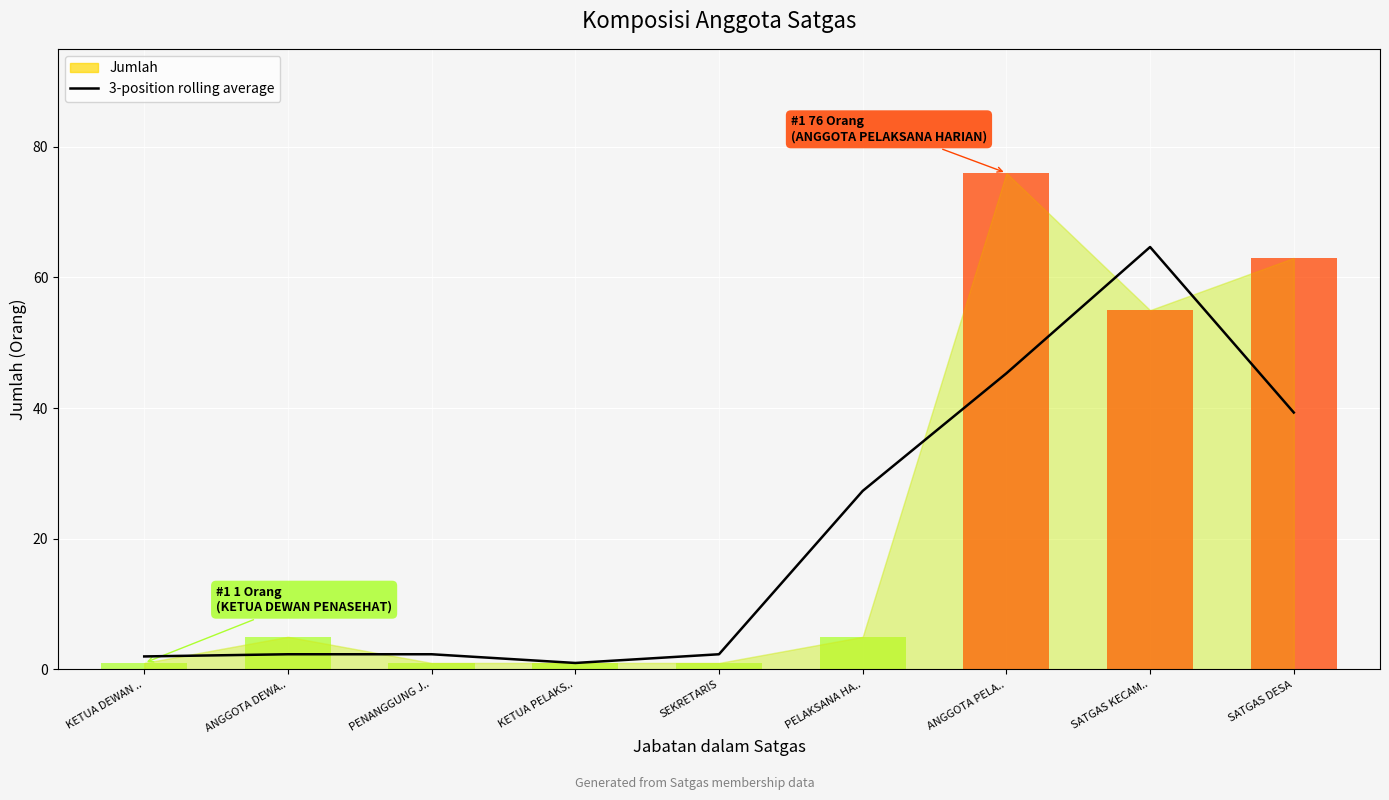

Reading right to left, extract all data points from this chart.

SATGAS DESA=39.3	SATGAS KECAM..=64.7	ANGGOTA PELA..=45.3	PELAKSANA HA..=27.3	SEKRETARIS=2.3	KETUA PELAKS..=1.0	PENANGGUNG J..=2.3	ANGGOTA DEWA..=2.3	KETUA DEWAN ..=2.0